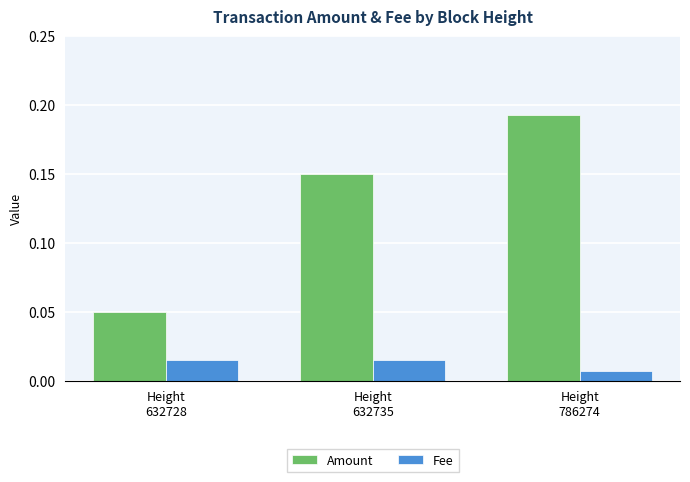

At which label is Fee closest to 0?

Height
786274